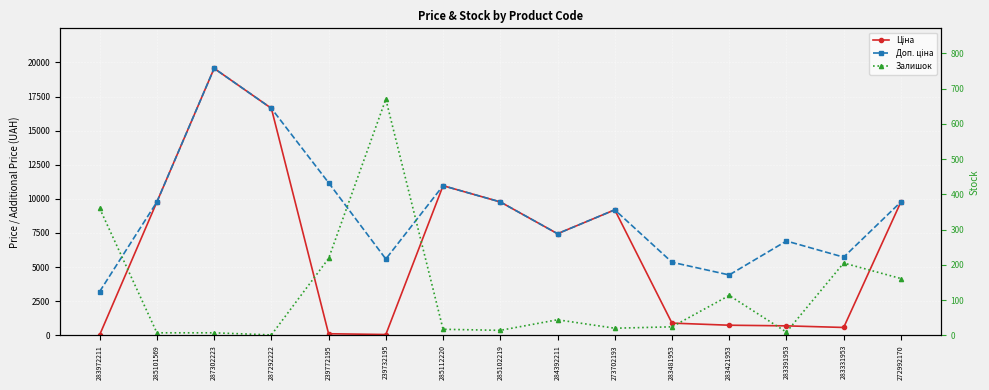

Where is Доп. ціна nearest to the value 11384?

239772195